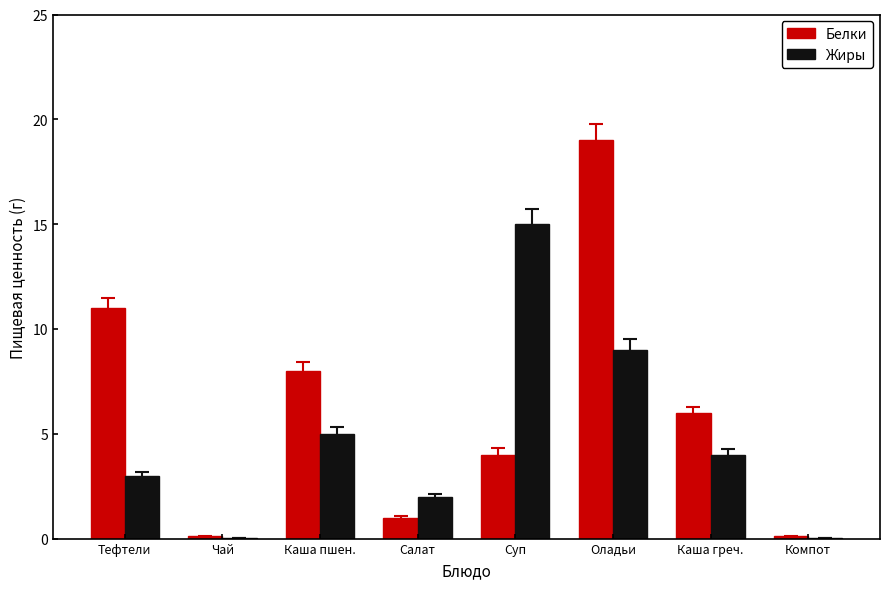

Between Салат and Суп, which series saw the biggest shift?

Жиры